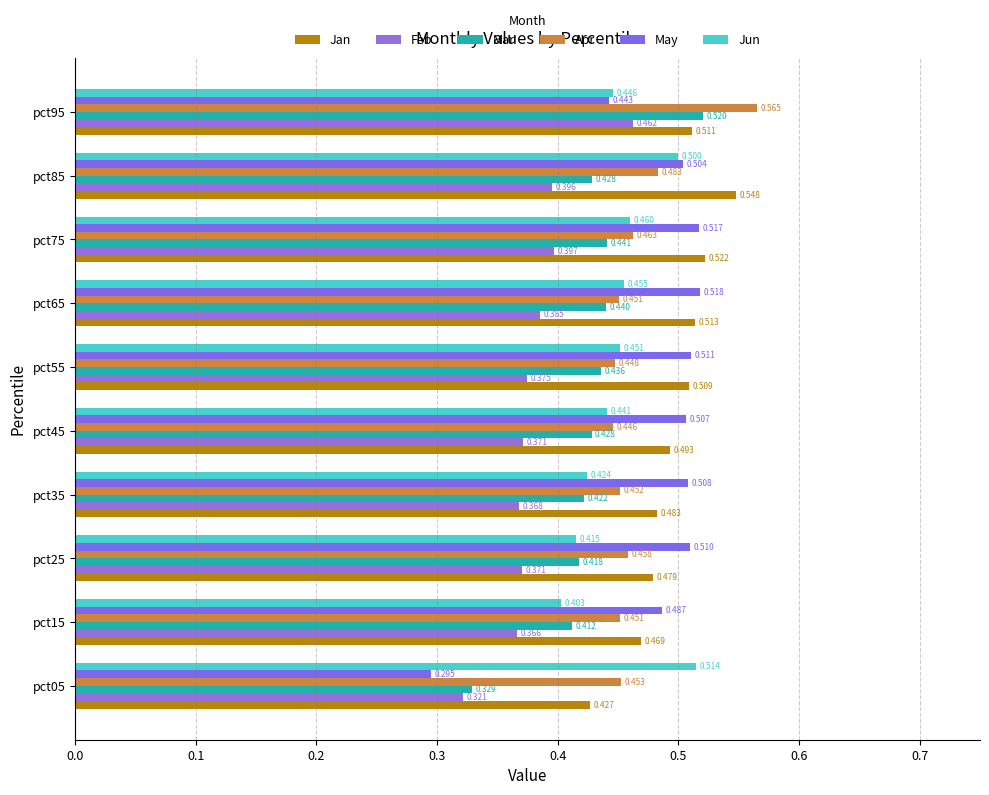

Count the number of categories in the chart.

10